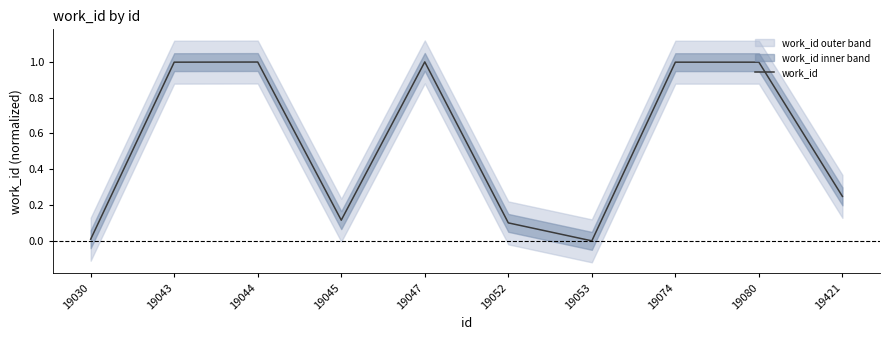

Is it true that work_id equals 0.0 at 19053?

True